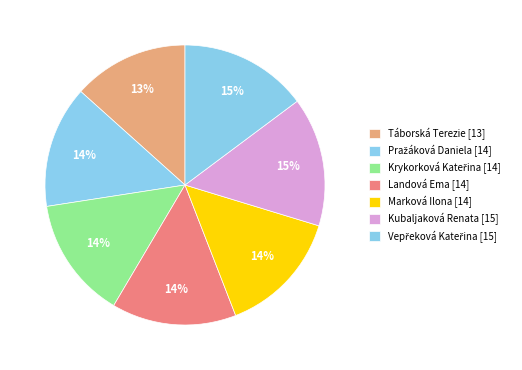

Does any single category account for the majority?

No